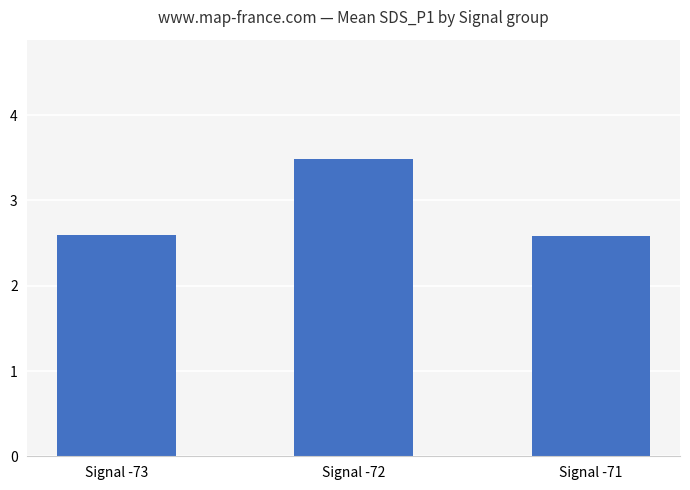

What is the greatest value displayed?

3.5